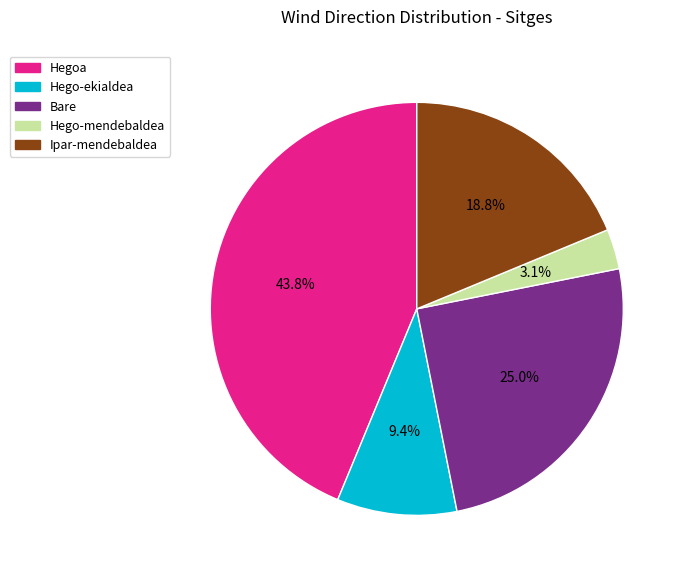

To the nearest percent, what is the difference between the Bare and Hego-mendebaldea slice percentages?

22%